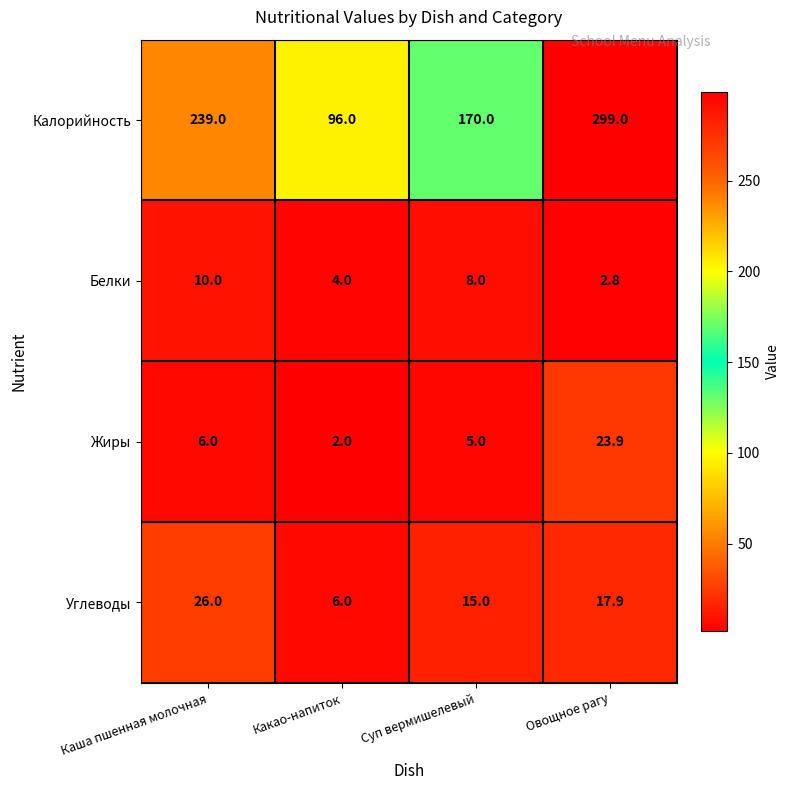

Rank the categories by Белки value from highest to lowest.

Каша пшенная молочная, Суп вермишелевый, Какао-напиток, Овощное рагу